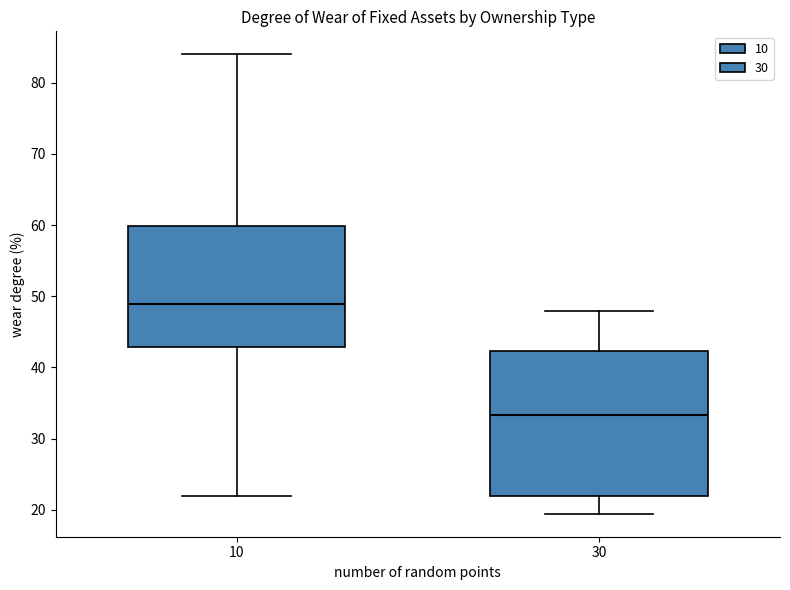

Comparing the boxes themselves (not the whiskers), which one is the tallest?

30